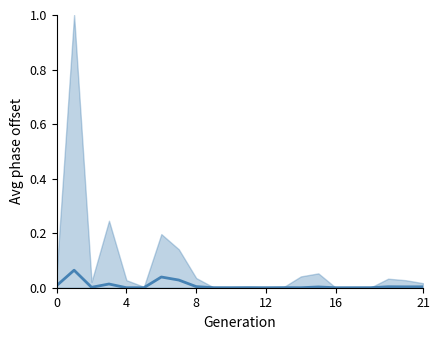

What is the greatest value displayed?

0.1